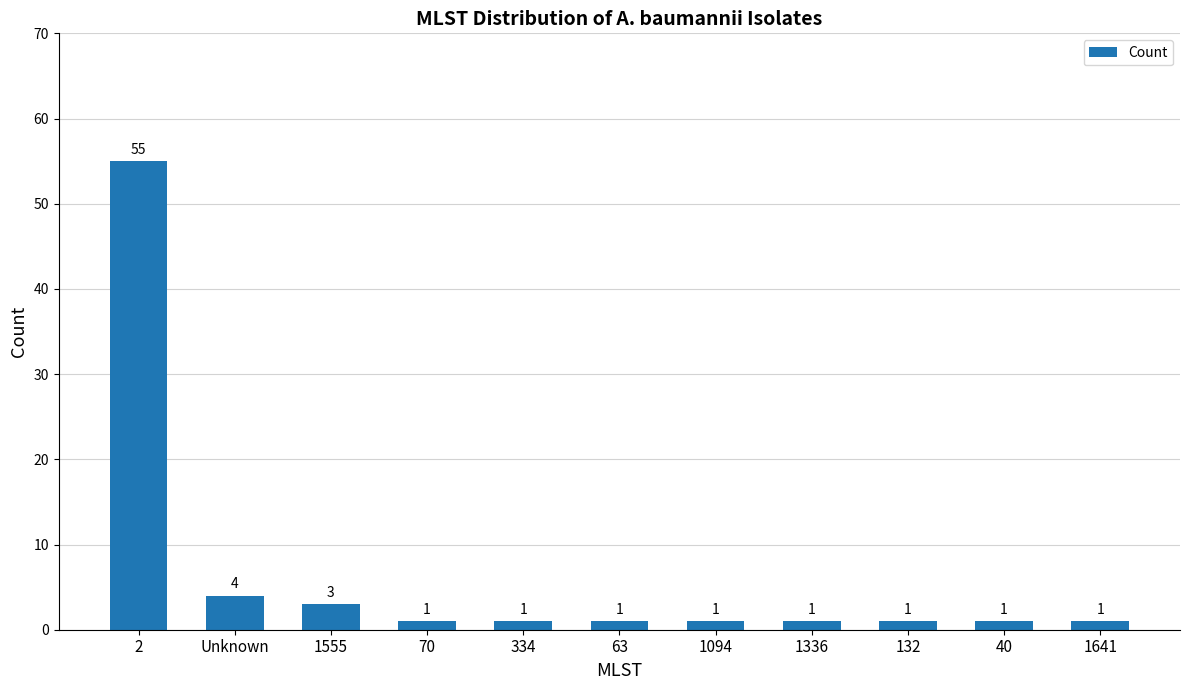

How many categories are shown in the chart?

11